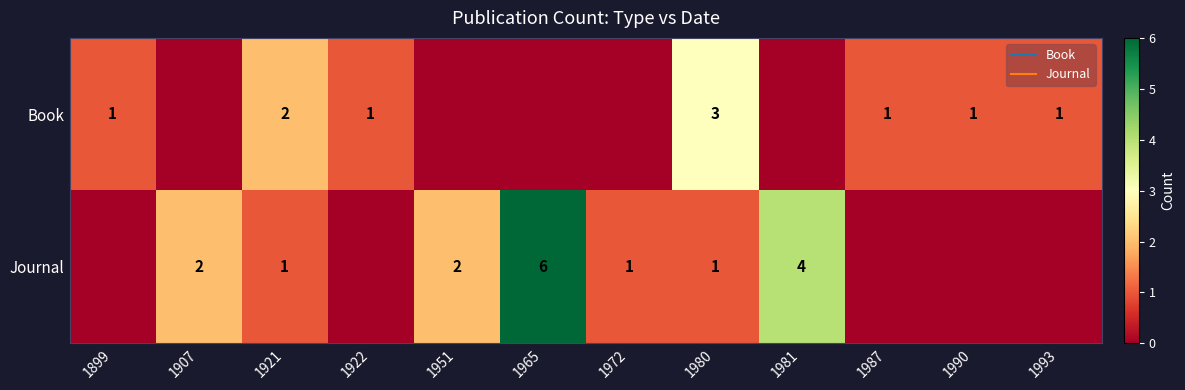

At which category is the sum across all series the highest?

1965